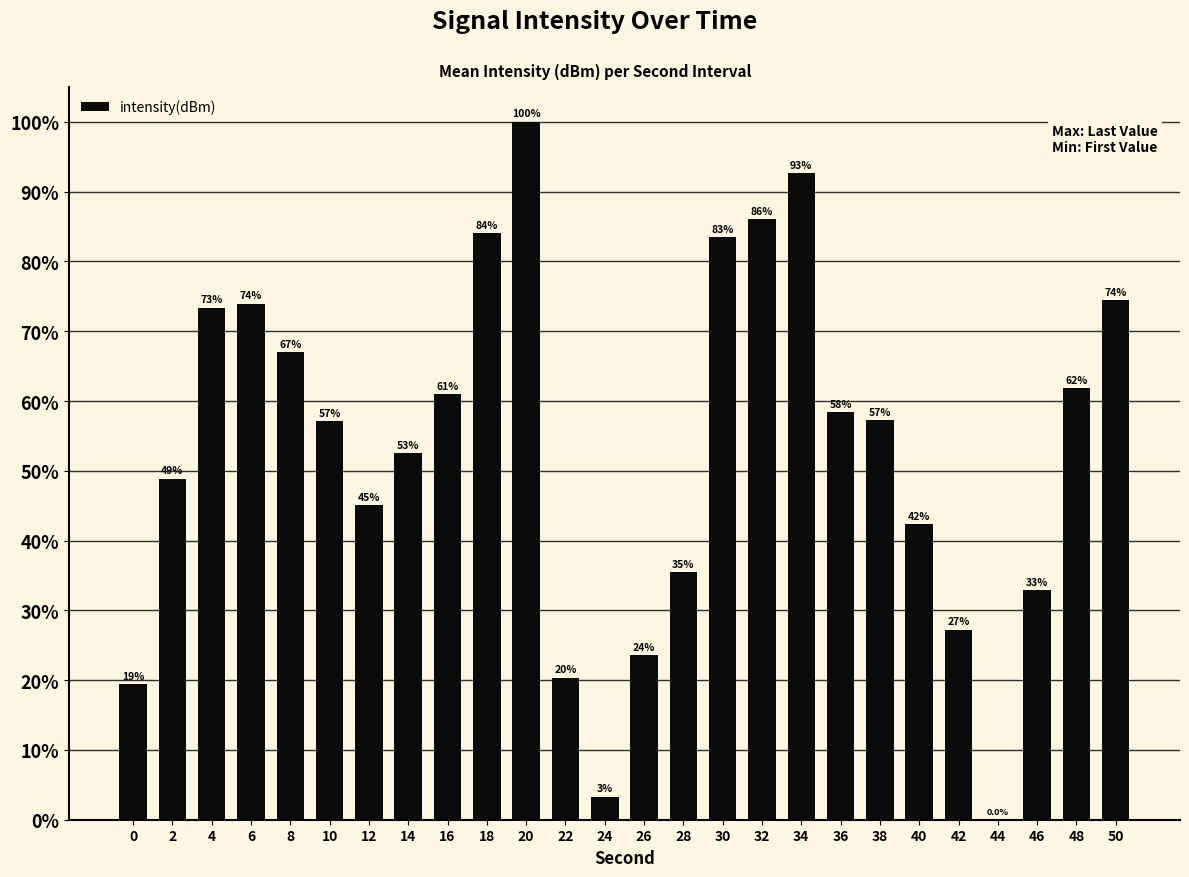

What is the greatest value displayed?

100.0